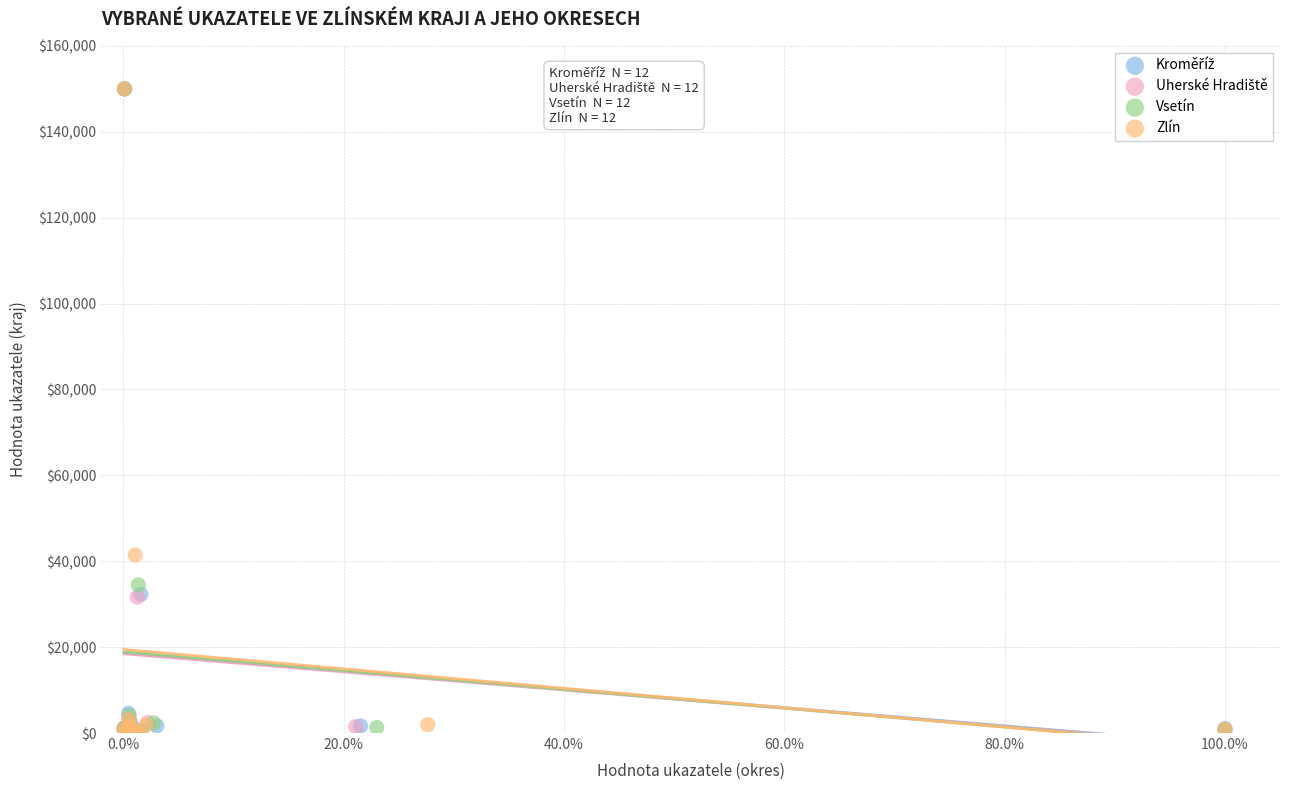

Which series has the largest Y range (max minus min)?

Zlín